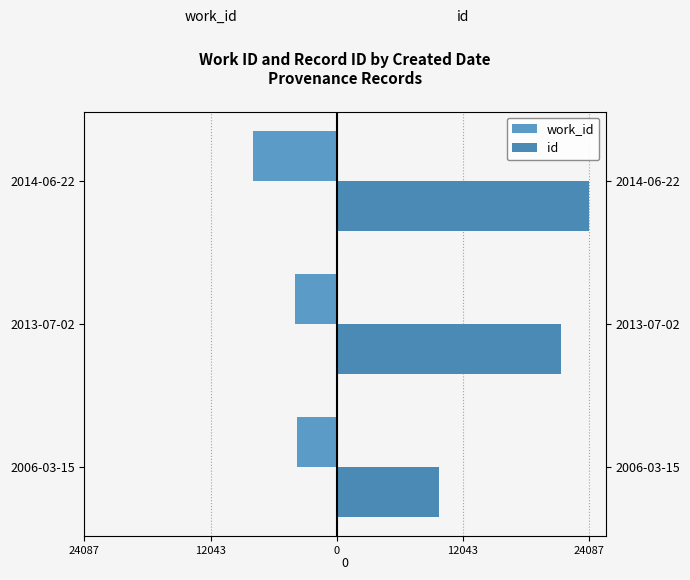

Reading left to right, list all the values displayed in this chart.

work_id: -3787	-3938	-7945
id: 9771	21428	24087